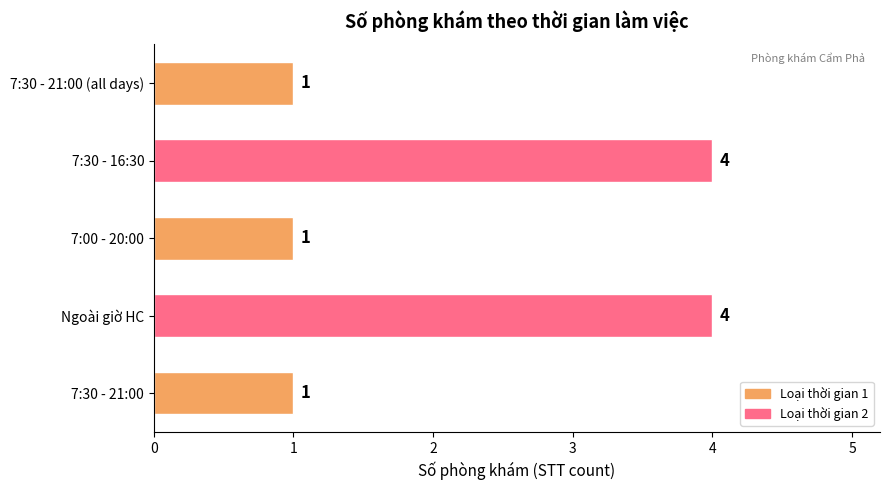

What is the difference between the maximum and minimum values?

3